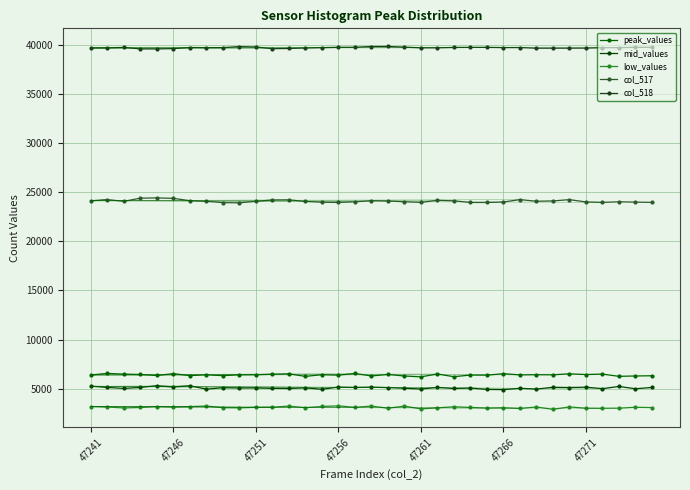

At which category is the sum across all series the highest?

47261